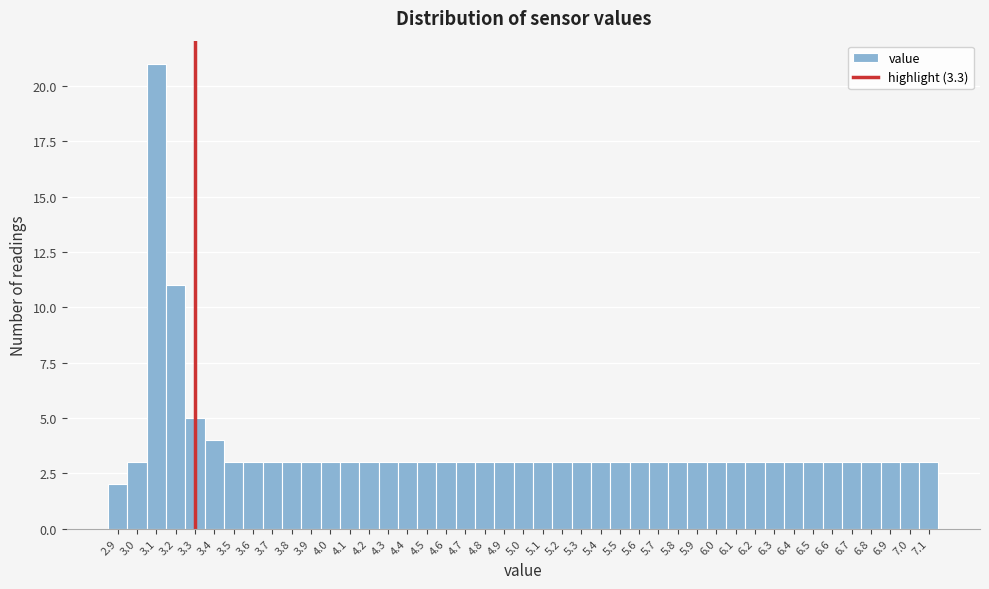

Reading left to right, transcribe this chart: for each bar, give the range it covers on the x-axis and its height. The values are not printed on the chart, so give them approximately, as read against the axis.

2.85 to 2.95: 2
2.95 to 3.05: 3
3.05 to 3.15: 21
3.15 to 3.25: 11
3.25 to 3.35: 5
3.35 to 3.45: 4
3.45 to 3.55: 3
3.55 to 3.65: 3
3.65 to 3.75: 3
3.75 to 3.85: 3
3.85 to 3.95: 3
3.95 to 4.05: 3
4.05 to 4.15: 3
4.15 to 4.25: 3
4.25 to 4.35: 3
4.35 to 4.45: 3
4.45 to 4.55: 3
4.55 to 4.65: 3
4.65 to 4.75: 3
4.75 to 4.85: 3
4.85 to 4.95: 3
4.95 to 5.05: 3
5.05 to 5.15: 3
5.15 to 5.25: 3
5.25 to 5.35: 3
5.35 to 5.45: 3
5.45 to 5.55: 3
5.55 to 5.65: 3
5.65 to 5.75: 3
5.75 to 5.85: 3
5.85 to 5.95: 3
5.95 to 6.05: 3
6.05 to 6.15: 3
6.15 to 6.25: 3
6.25 to 6.35: 3
6.35 to 6.45: 3
6.45 to 6.55: 3
6.55 to 6.65: 3
6.65 to 6.75: 3
6.75 to 6.85: 3
6.85 to 6.95: 3
6.95 to 7.05: 3
7.05 to 7.15: 3